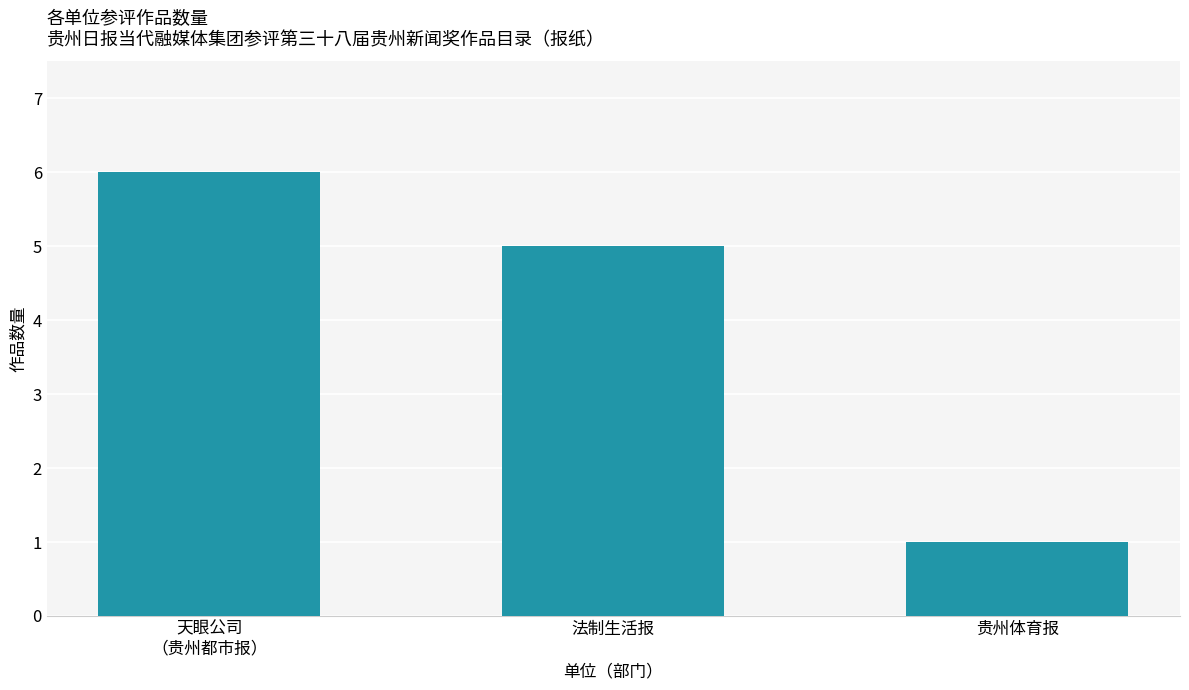

True or false: the data shows 5 at 法制生活报.

True